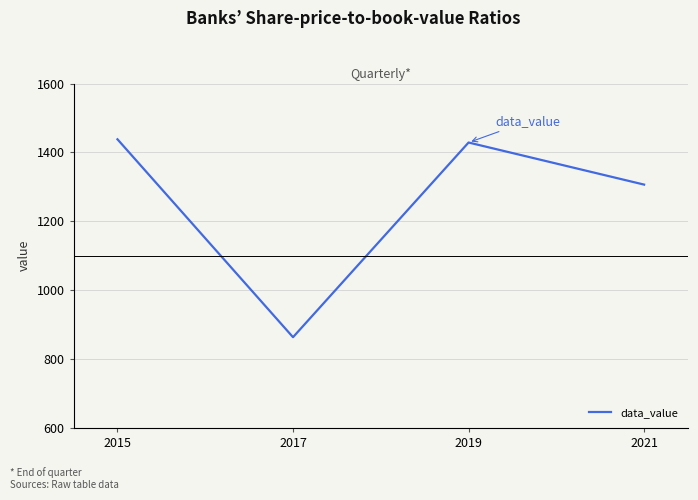

List the labels in order of value, smallest first.

2017, 2021, 2019, 2015